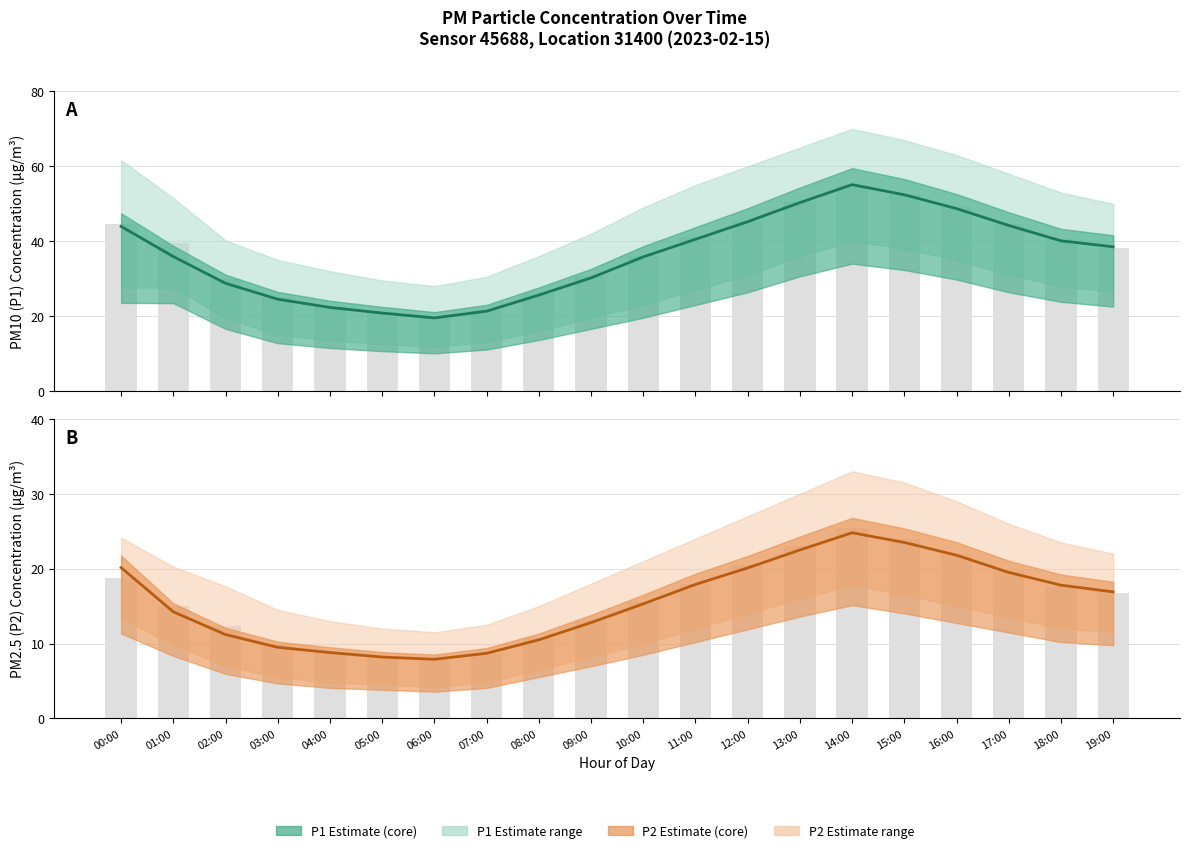

What is the total value across all series at 11:00?

58.4